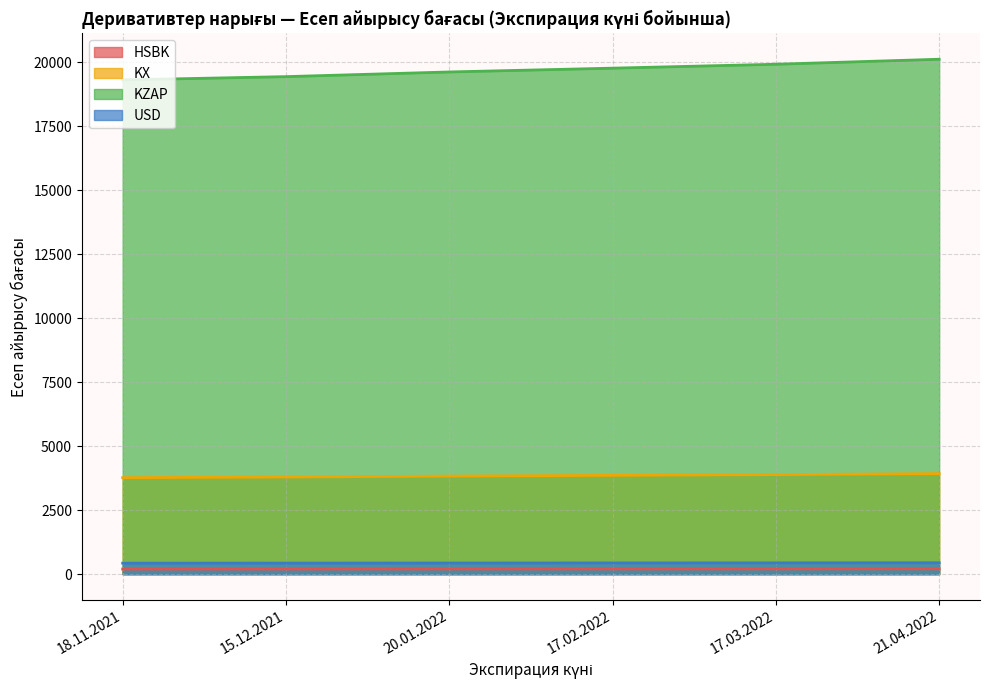

At which category is the sum across all series the highest?

21.04.2022